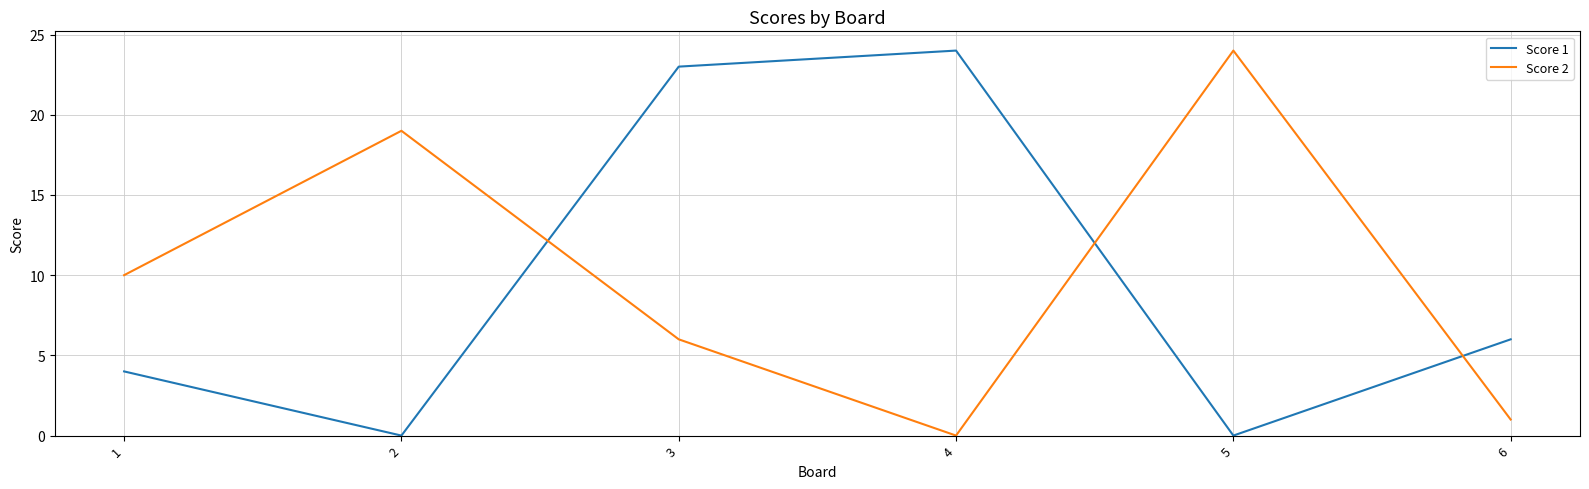

At which category is the sum across all series the highest?

3